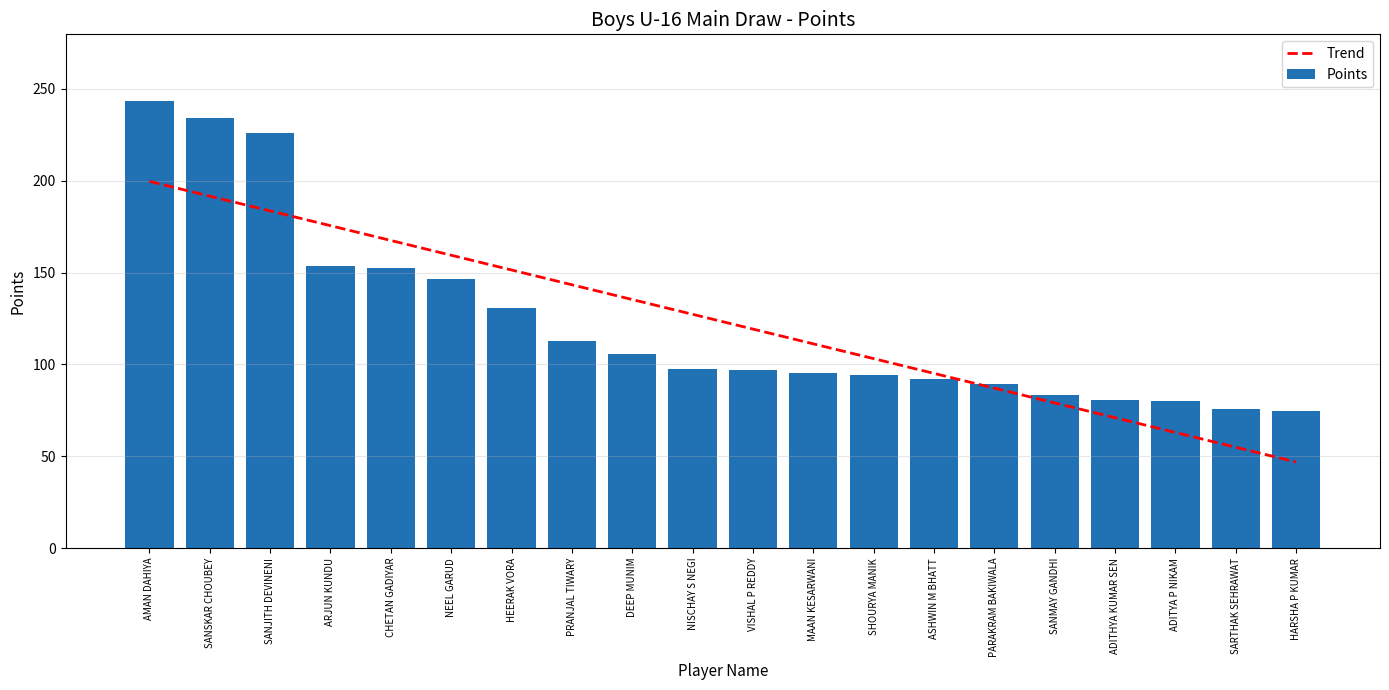

At which label is Points closest to 159?

ARJUN KUNDU